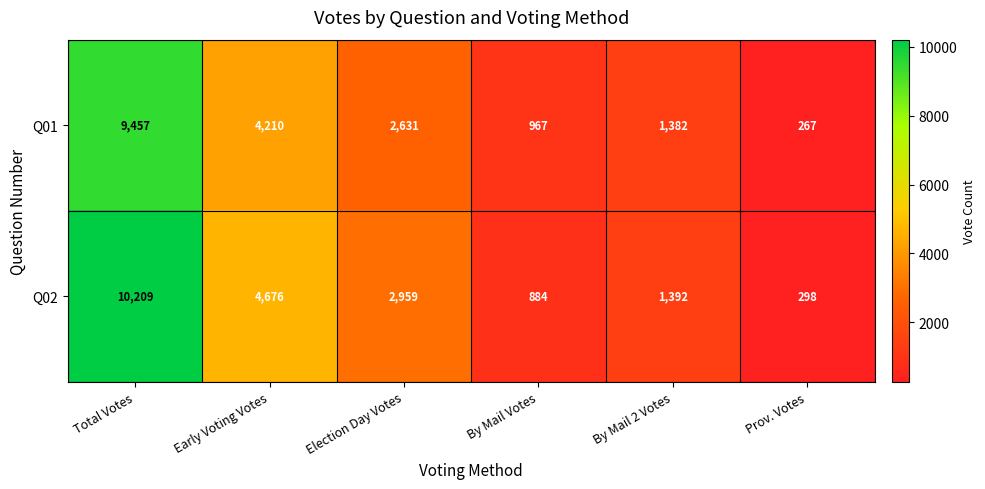

Reading left to right, extract all data points from this chart.

Q01: Total Votes=9457	Early Voting Votes=4210	Election Day Votes=2631	By Mail Votes=967	By Mail 2 Votes=1382	Prov. Votes=267
Q02: Total Votes=10209	Early Voting Votes=4676	Election Day Votes=2959	By Mail Votes=884	By Mail 2 Votes=1392	Prov. Votes=298